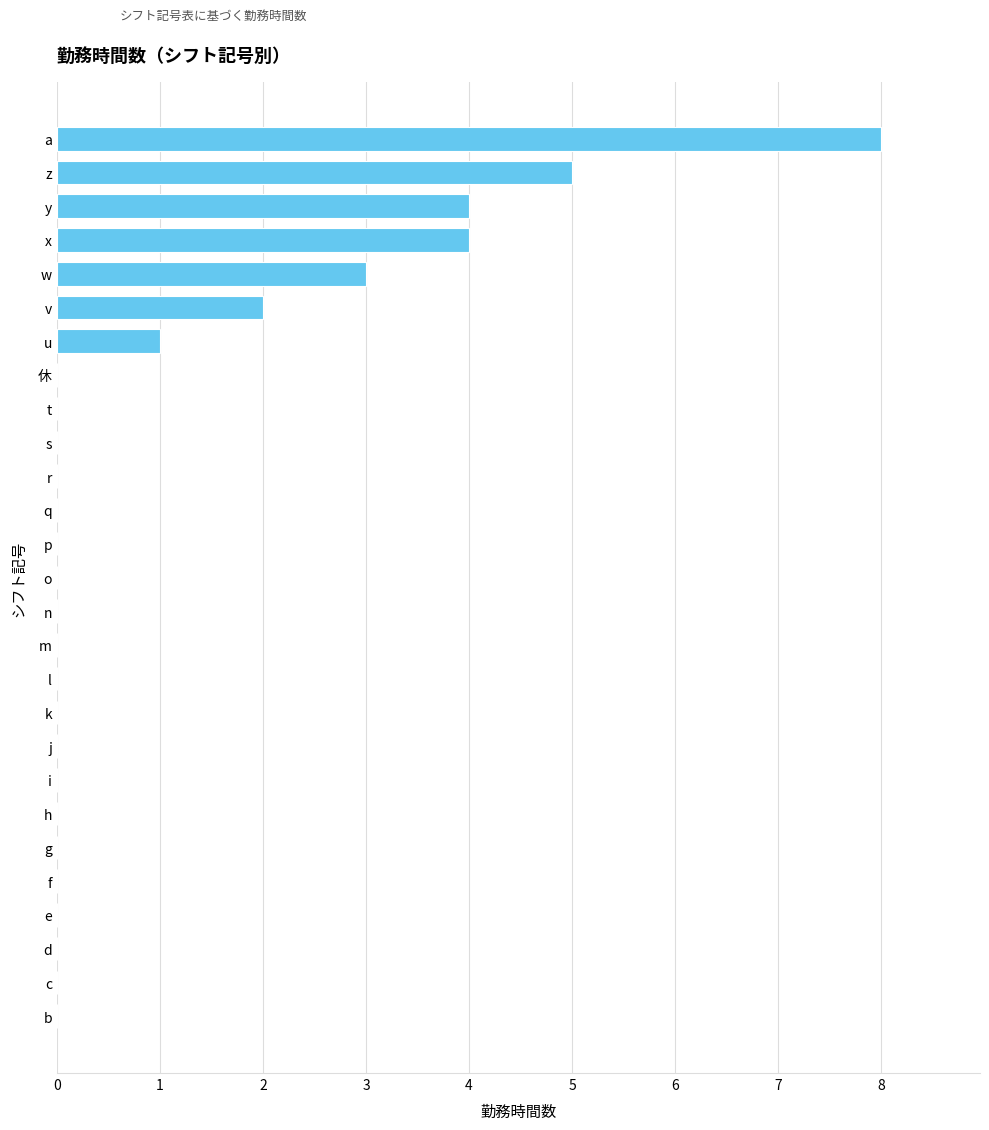

Between l and a, which is larger?

a